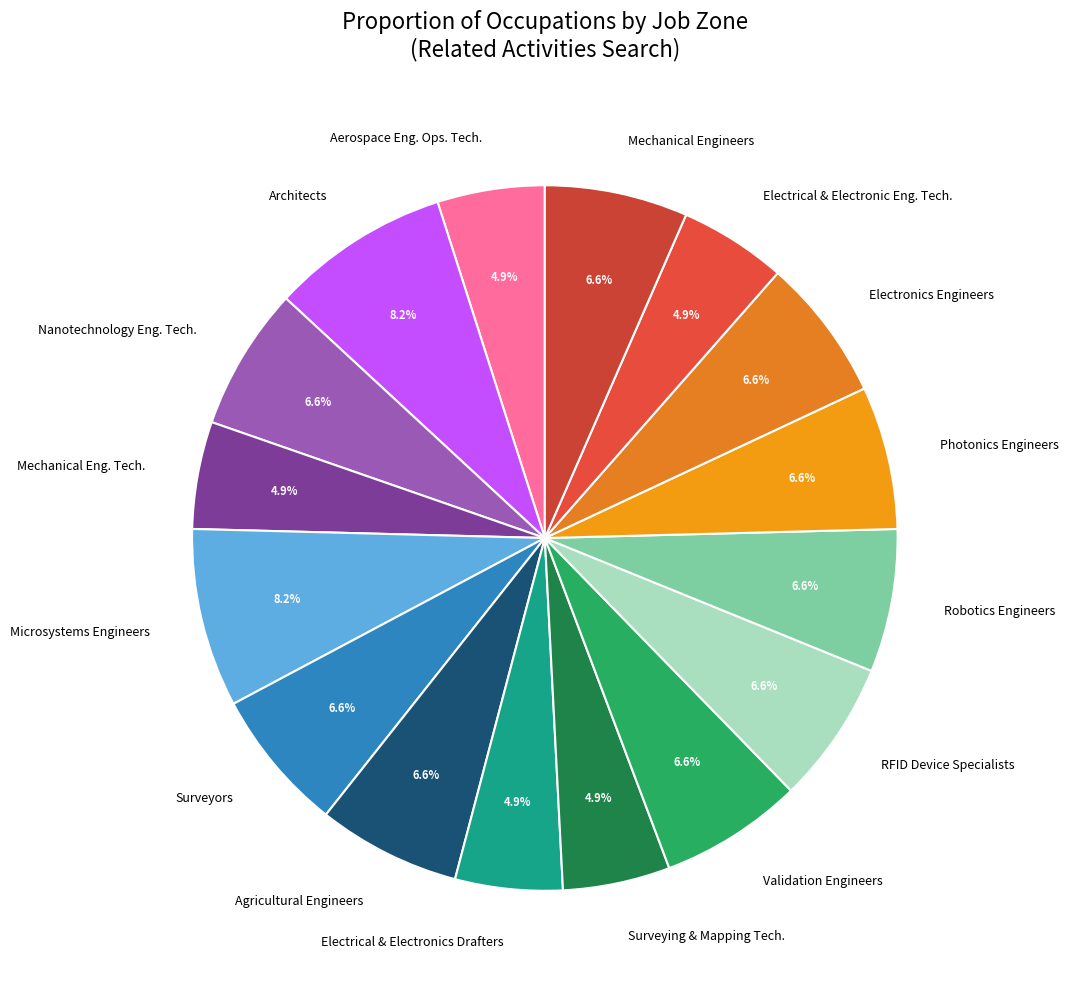

Is there any slice that represents more than half of the pie?

No